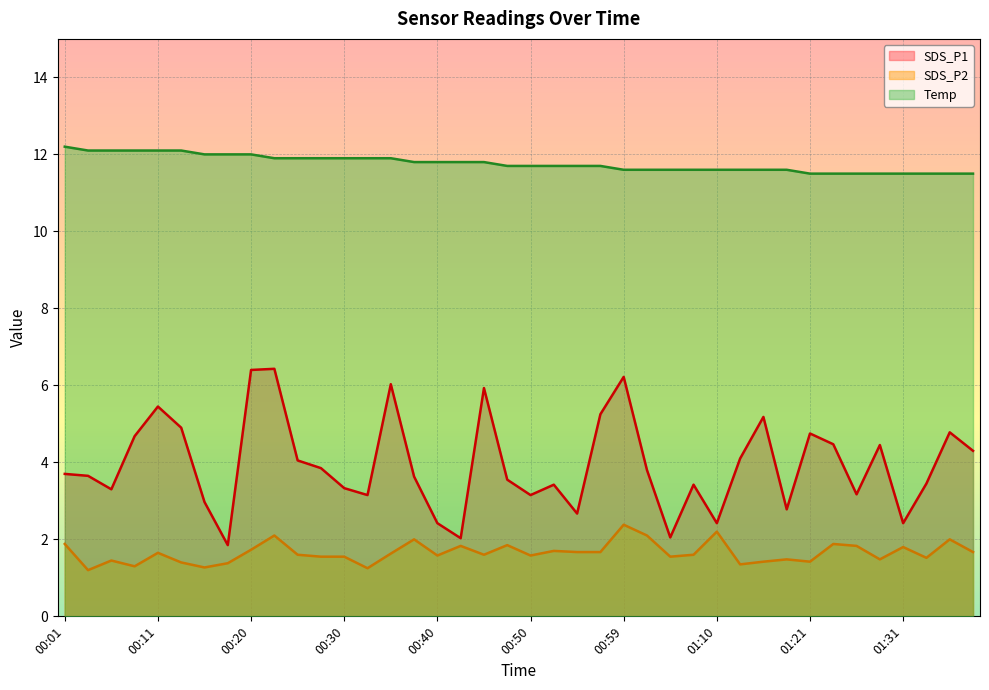

Rank the series by their maximum value, from lowest to highest.

SDS_P2, SDS_P1, Temp